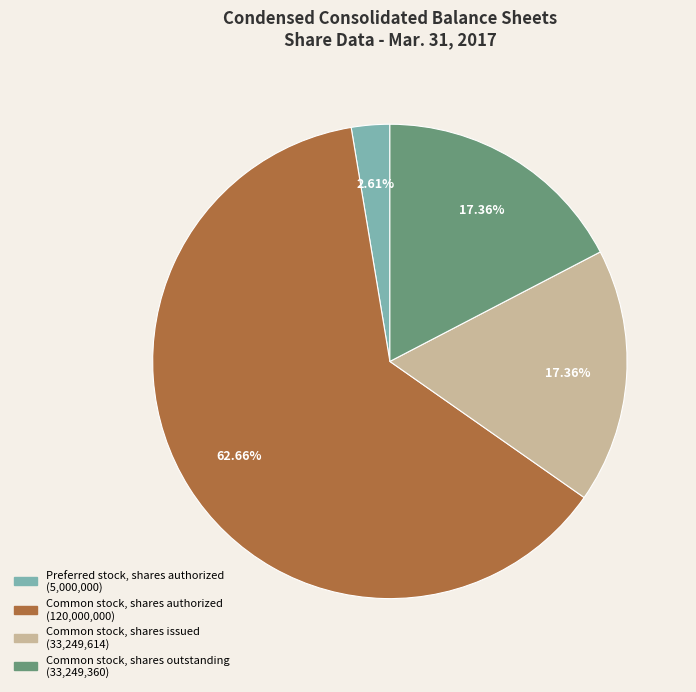

What percentage is NOT represented by Common stock, shares outstanding?

82.6%